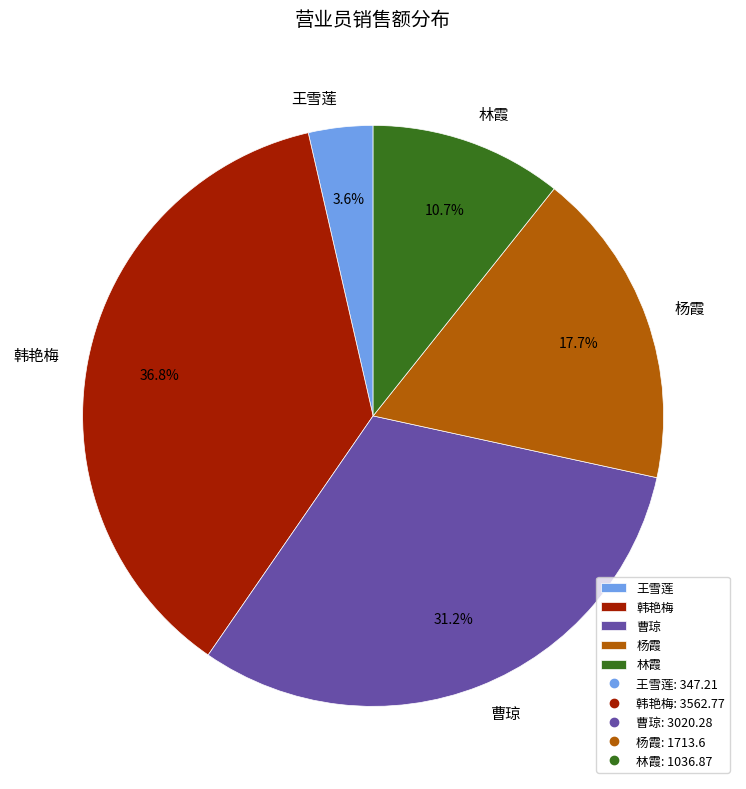

To the nearest percent, what portion does 曹琼 represent?

31%